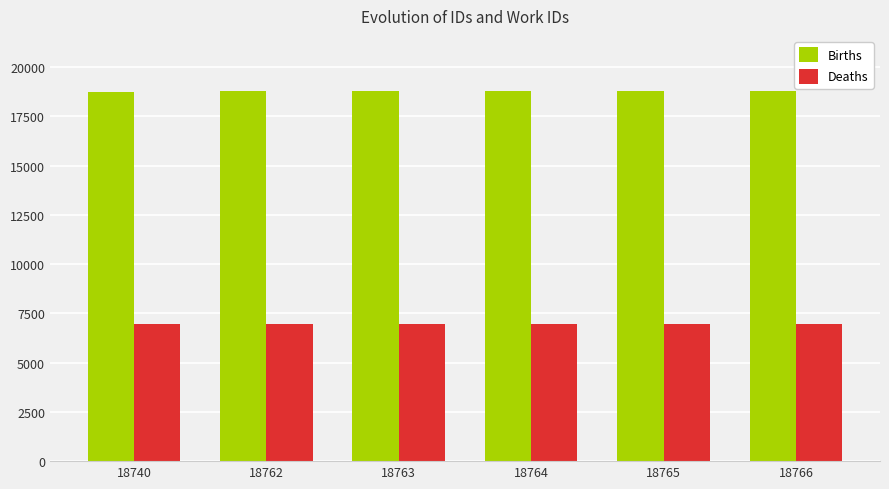

Rank the series by their average value, from highest to lowest.

Births, Deaths